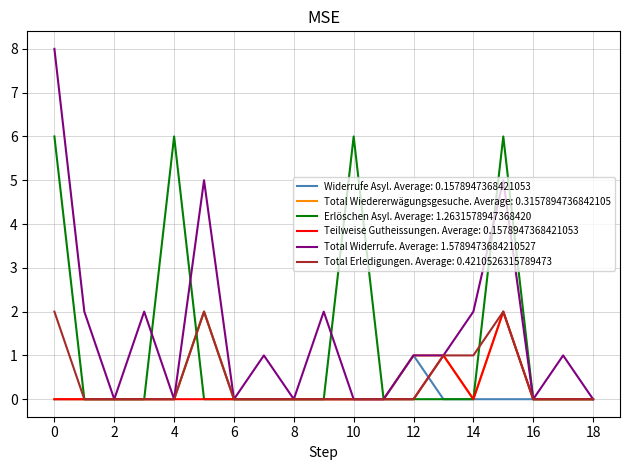

Which series has the widest spread of values?

Total Widerrufe. Average: 1.5789473684210527